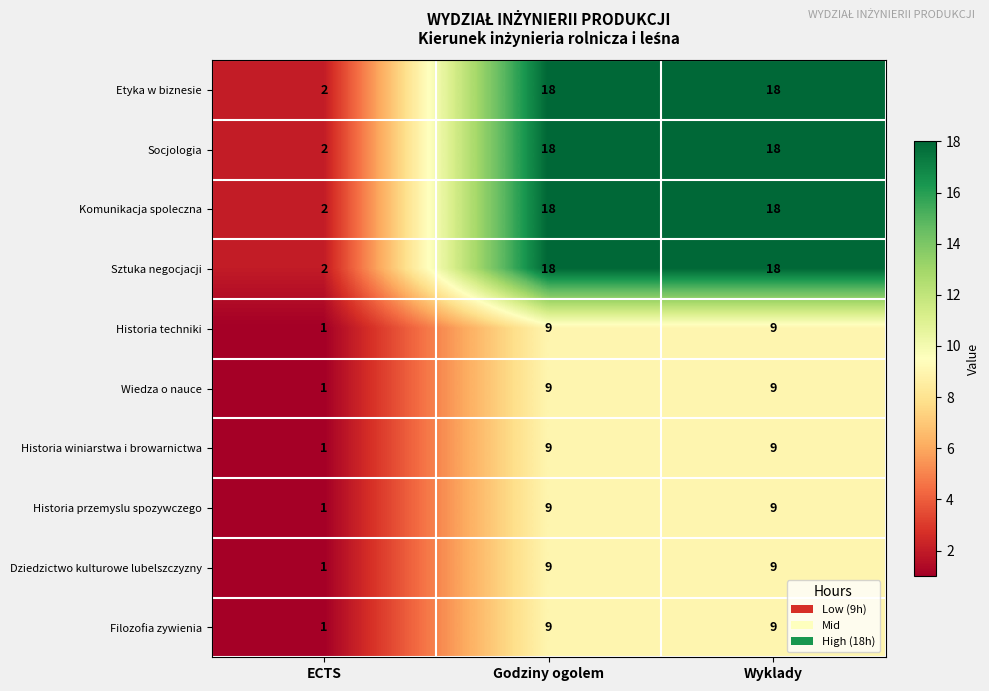

What is the difference between the maximum and minimum values in the Komunikacja spoleczna series?

16